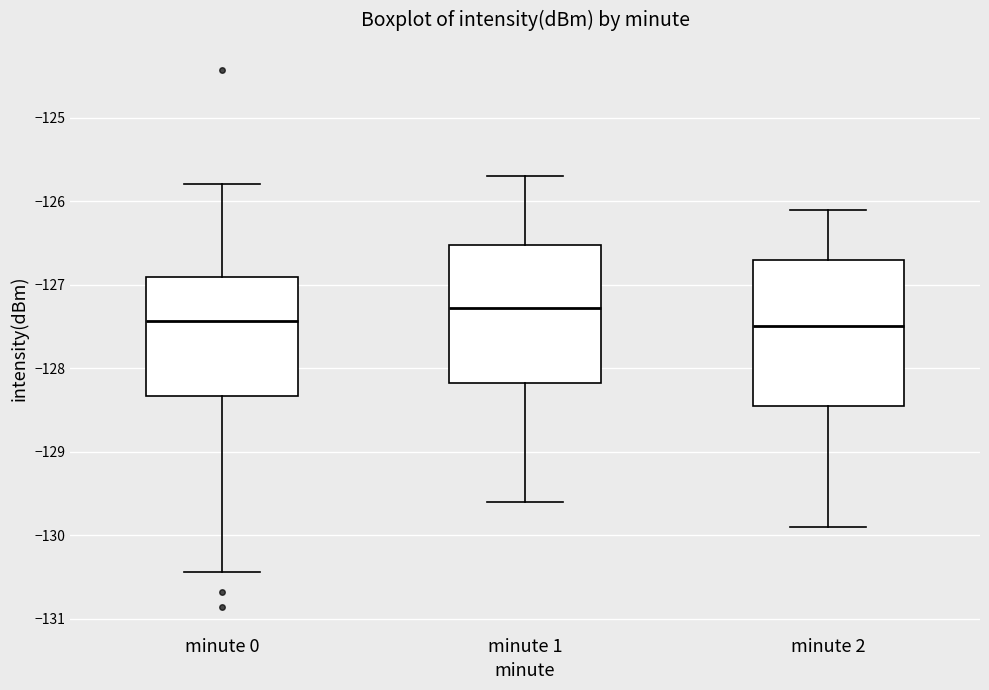

Where does the lower whisker of the box for minute 0 end on the y-axis? The values are not printed on the chart, so give them approximately, as read against the axis.

-130.4